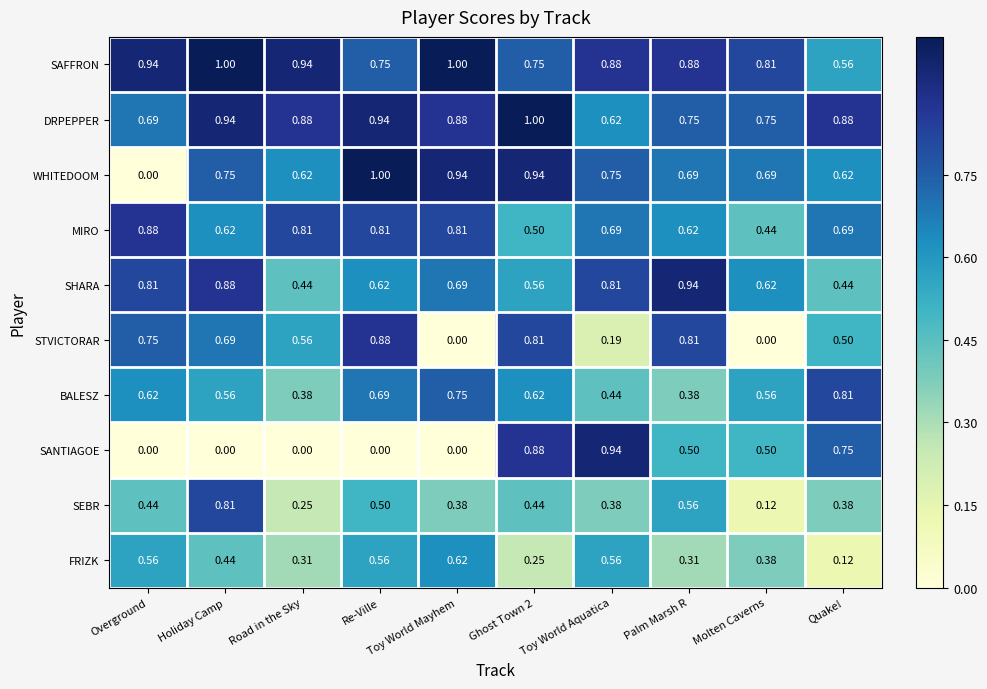

Which series has the largest range (max minus min)?

WHITEDOOM